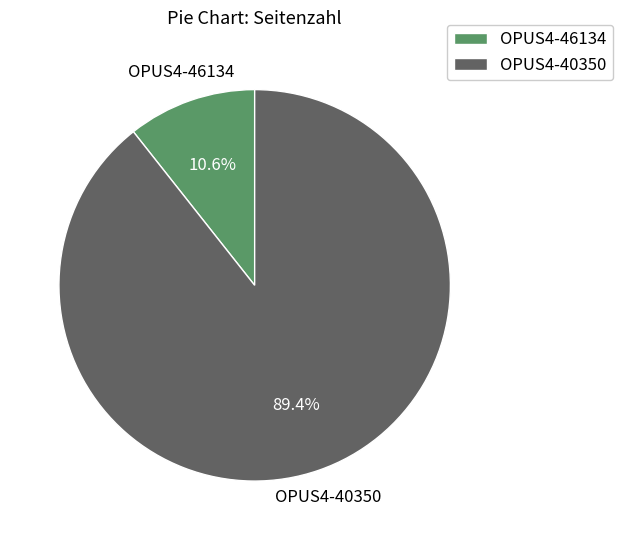

The OPUS4-46134 slice represents 11% of the pie. True or false?

True